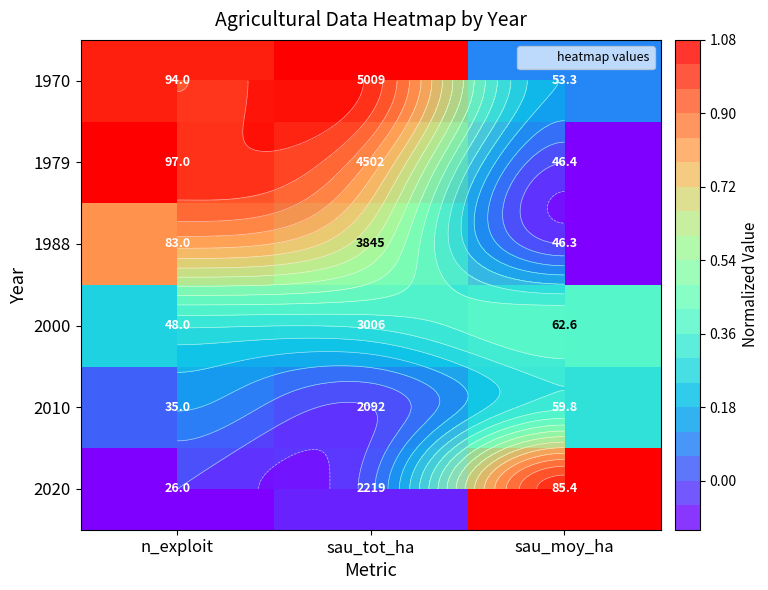

At which label is 1970 closest to 0?

sau_moy_ha